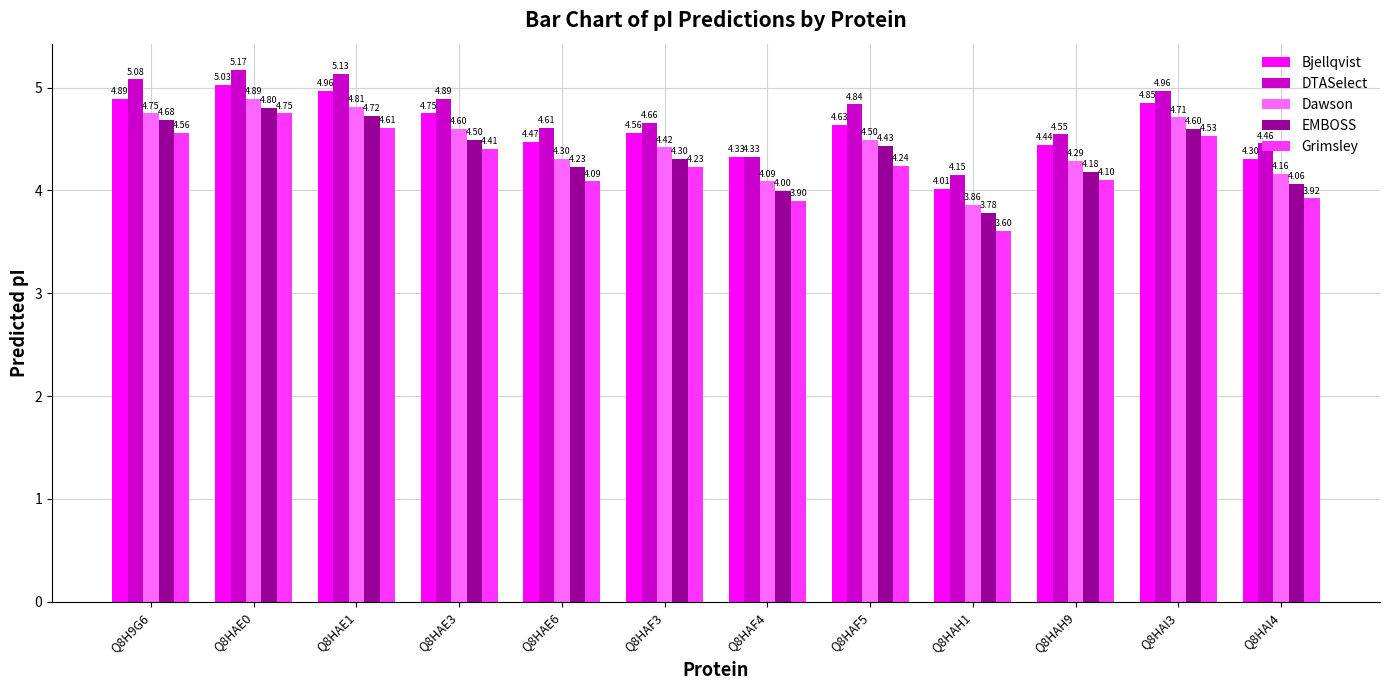

Which series has the largest range (max minus min)?

Grimsley